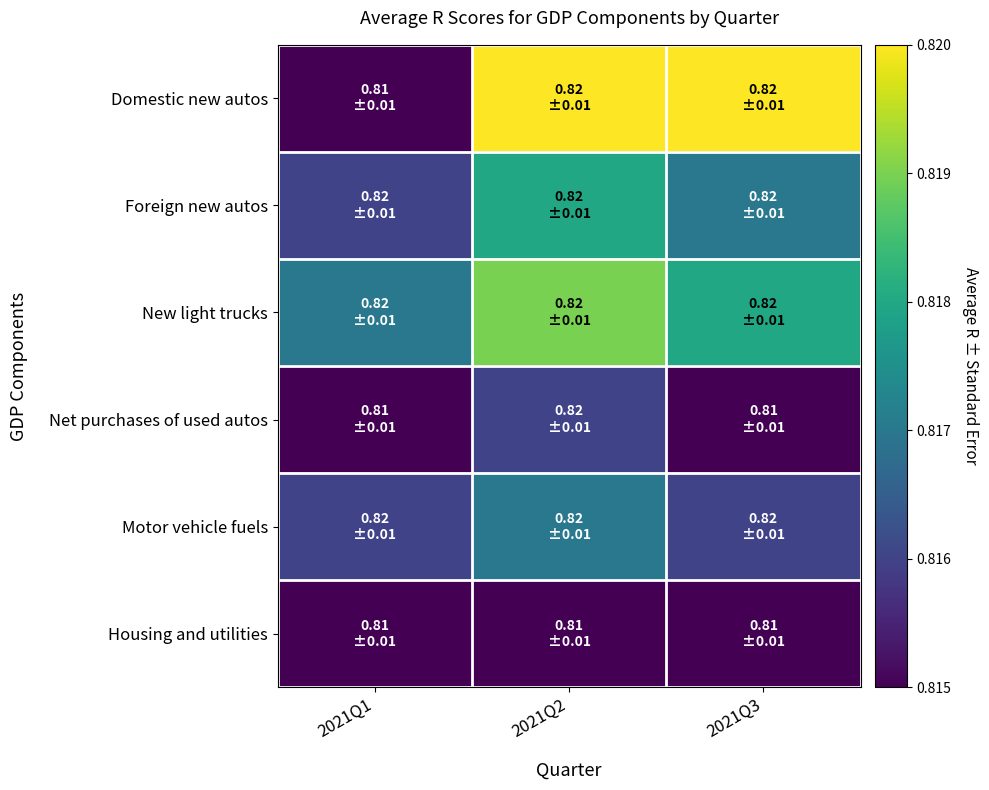

Rank the series by their maximum value, from lowest to highest.

Housing and utilities, Net purchases of used autos, Motor vehicle fuels, Foreign new autos, New light trucks, Domestic new autos